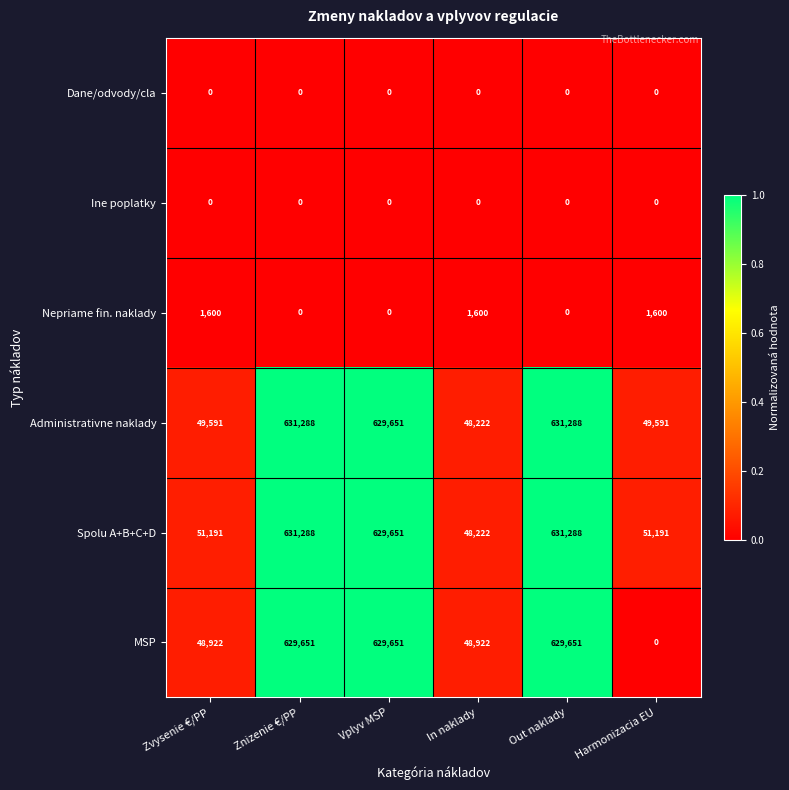

Which series has the largest total across all categories?

Spolu A+B+C+D